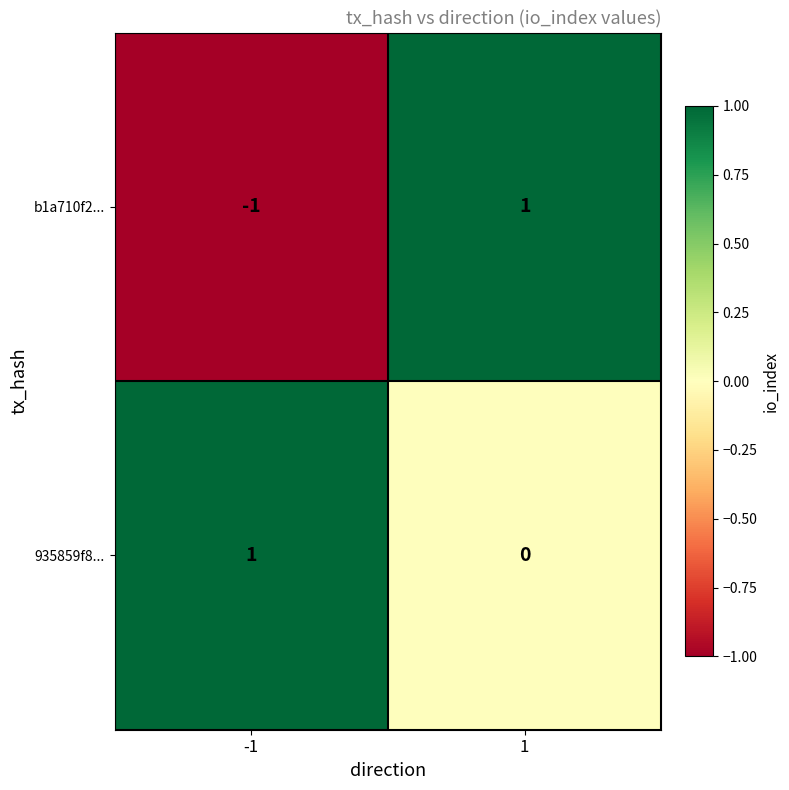

Which series has the largest total across all categories?

935859f8...